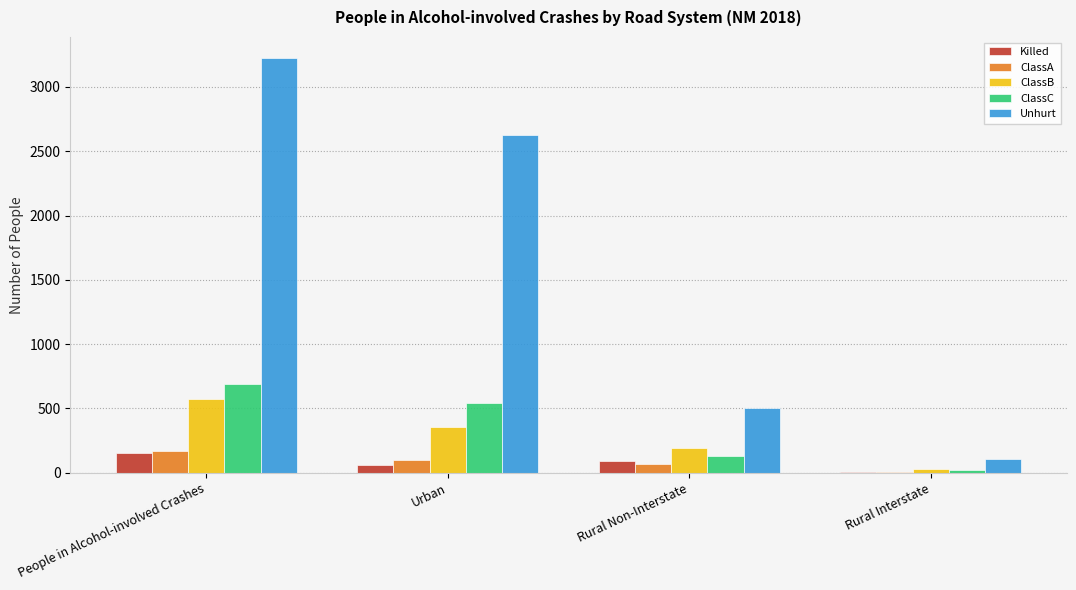

The value of ClassC at Rural Non-Interstate is 127. True or false?

True